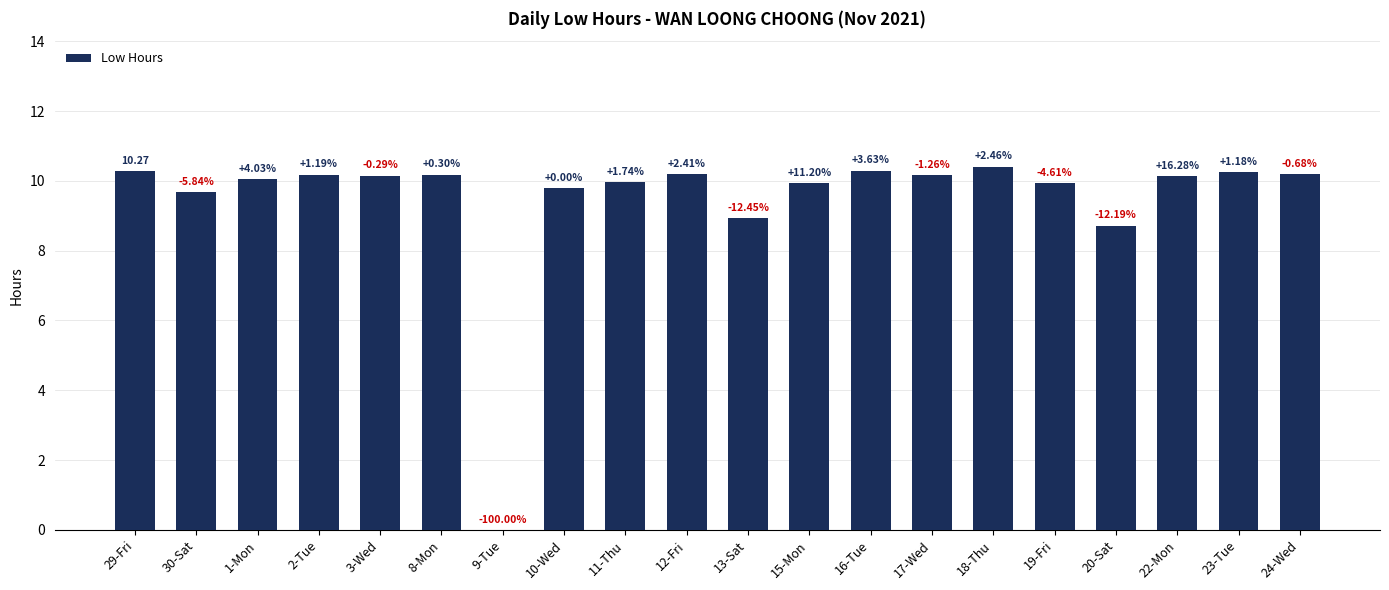

Are the bars horizontal?

No